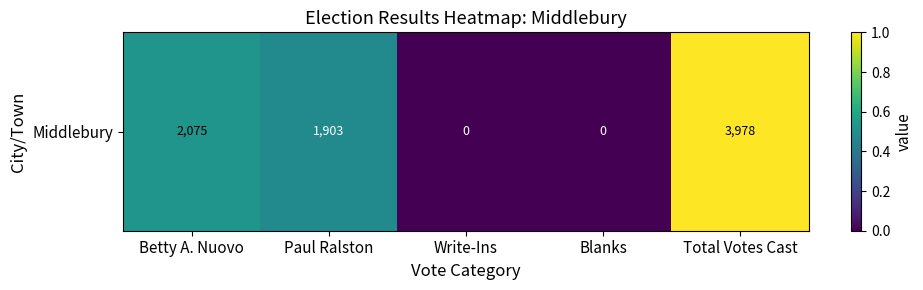

True or false: the data shows 0.1 at Paul Ralston.

False